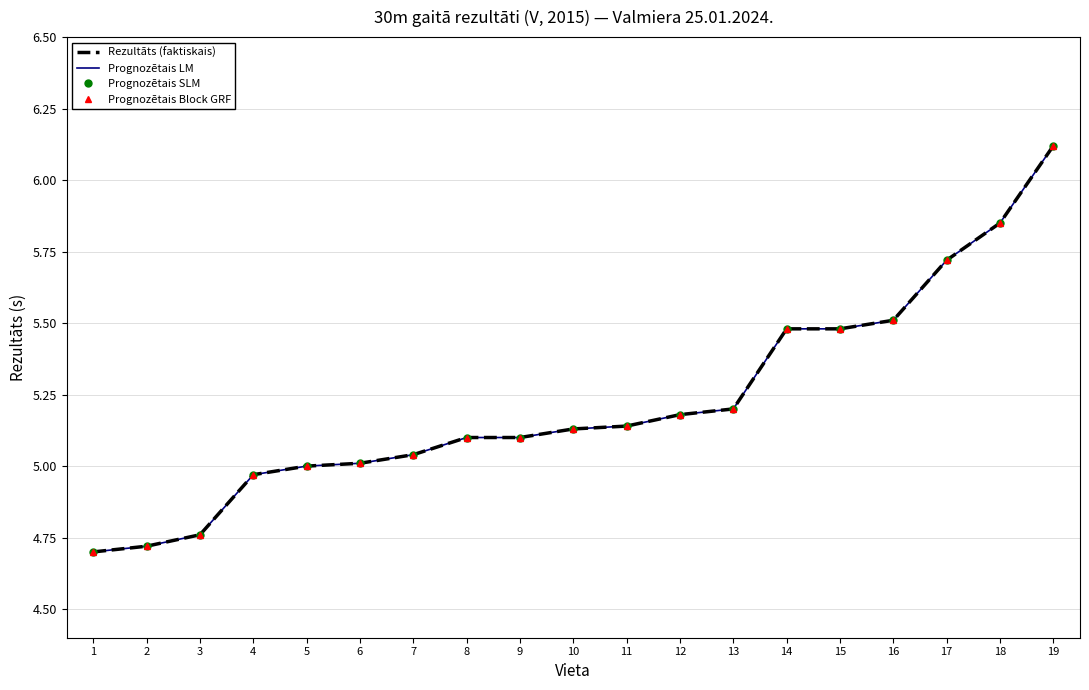

Reading left to right, transcribe all the data shown in this chart.

Rezultāts (faktiskais): 4.7	4.7	4.8	5.0	5.0	5.0	5.0	5.1	5.1	5.1	5.1	5.2	5.2	5.5	5.5	5.5	5.7	5.8	6.1
Prognozētais LM: 4.7	4.7	4.8	5.0	5.0	5.0	5.0	5.1	5.1	5.1	5.1	5.2	5.2	5.5	5.5	5.5	5.7	5.8	6.1
Prognozētais SLM: 4.7	4.7	4.8	5.0	5.0	5.0	5.0	5.1	5.1	5.1	5.1	5.2	5.2	5.5	5.5	5.5	5.7	5.8	6.1
Prognozētais Block GRF: 4.7	4.7	4.8	5.0	5.0	5.0	5.0	5.1	5.1	5.1	5.1	5.2	5.2	5.5	5.5	5.5	5.7	5.8	6.1